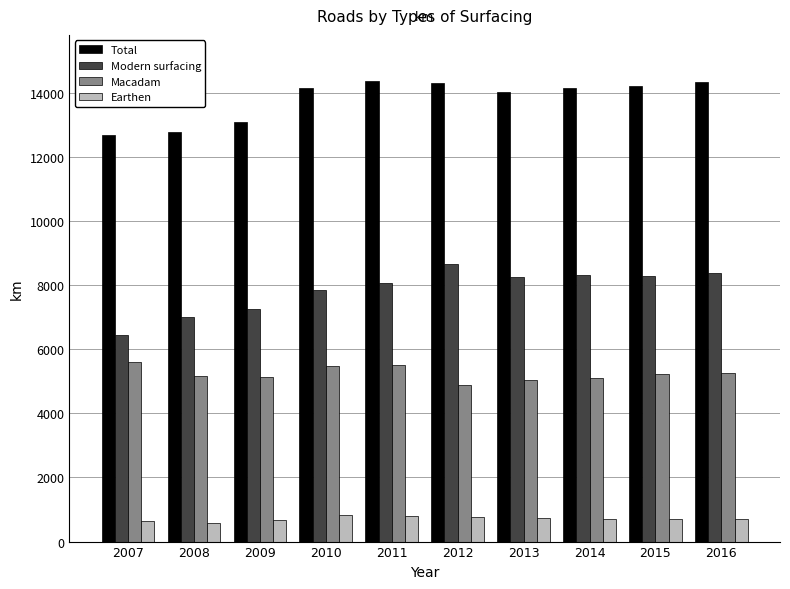

Which series changed the most between 2007 and 2014?

Modern surfacing